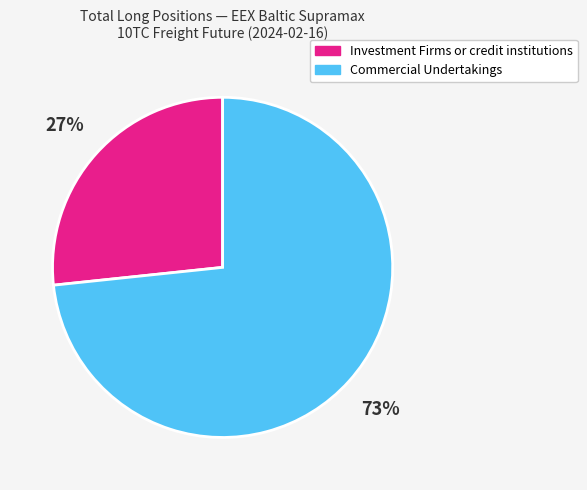

How many slices are in this pie chart?

2